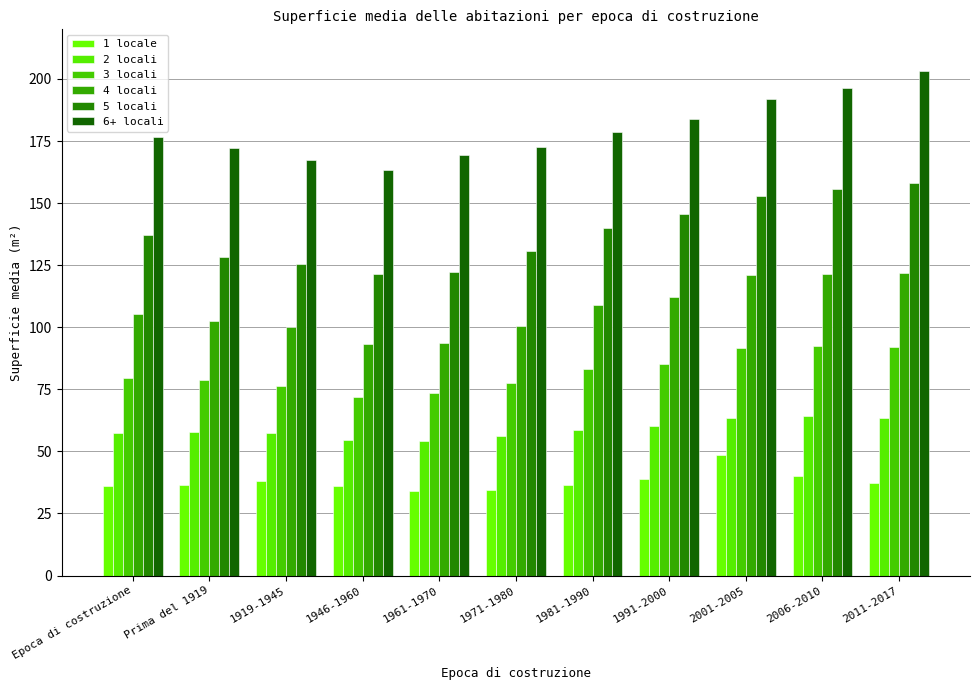

What is the spread (max minus min) of values at 2006-2010?

156.2